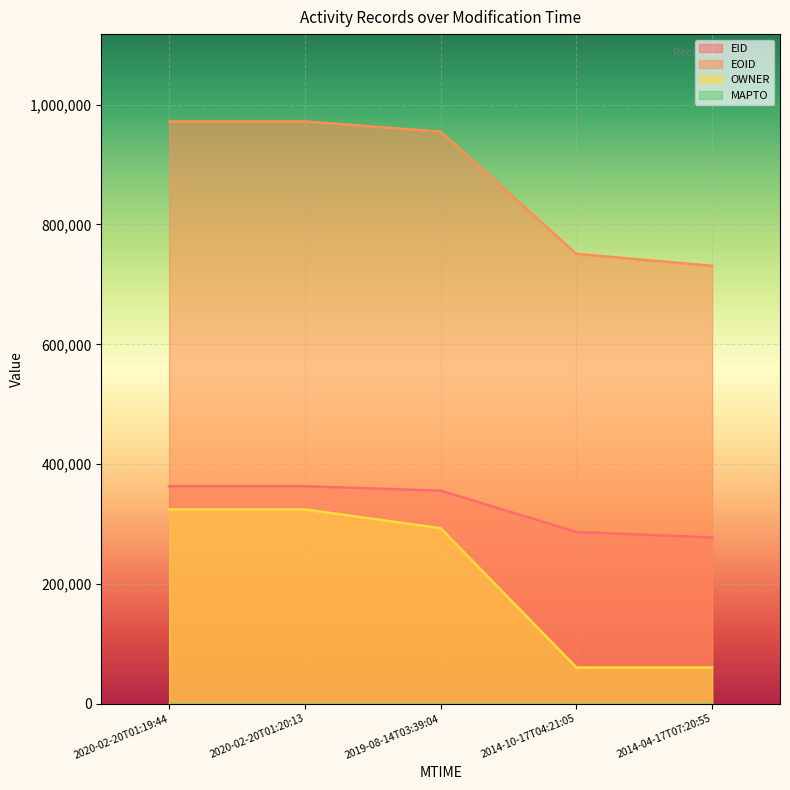

Is it true that EOID equals 1312828 at 2014-10-17T04:21:05?

False